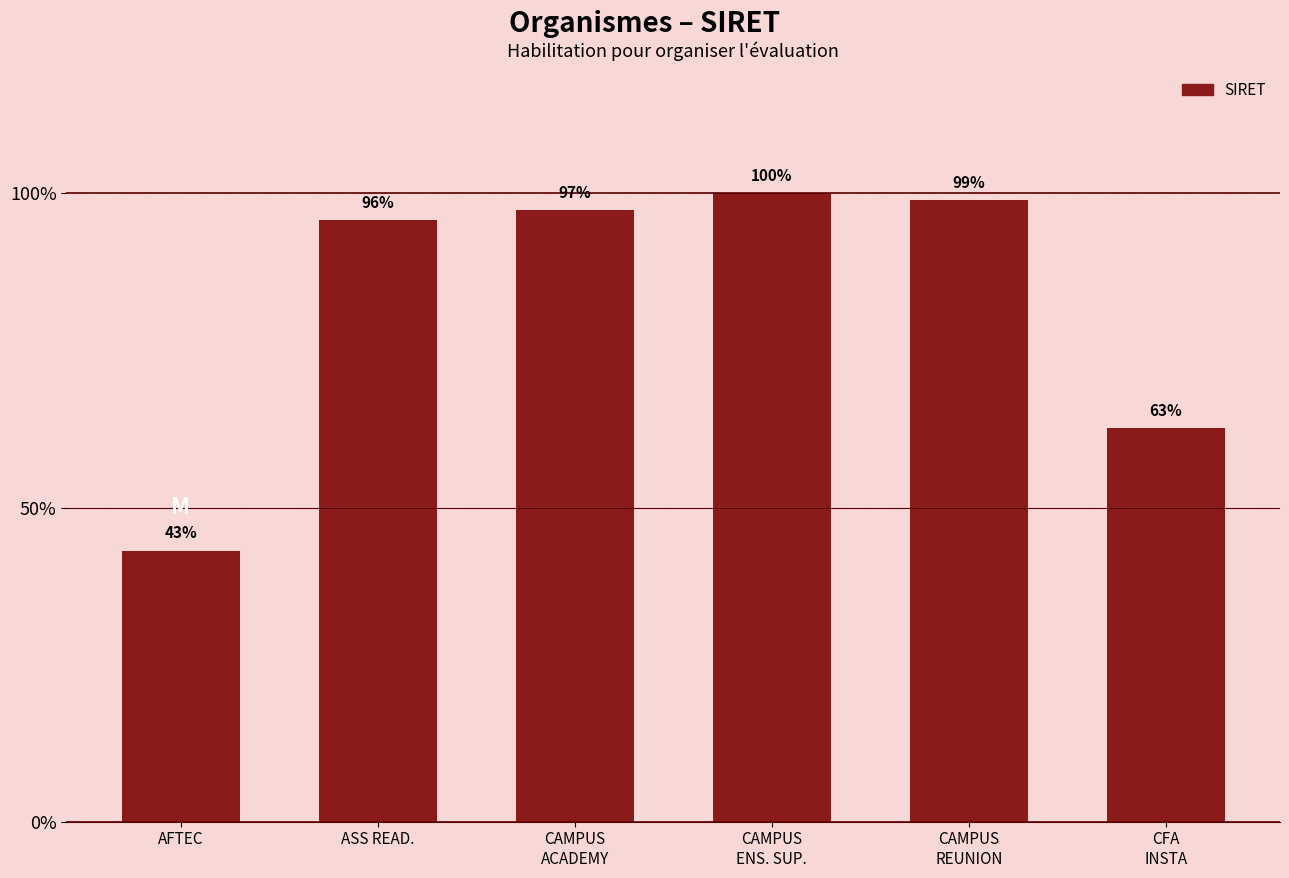

List the labels in order of value, largest first.

CAMPUS
ENS. SUP., CAMPUS
REUNION, CAMPUS
ACADEMY, ASS READ., CFA
INSTA, AFTEC